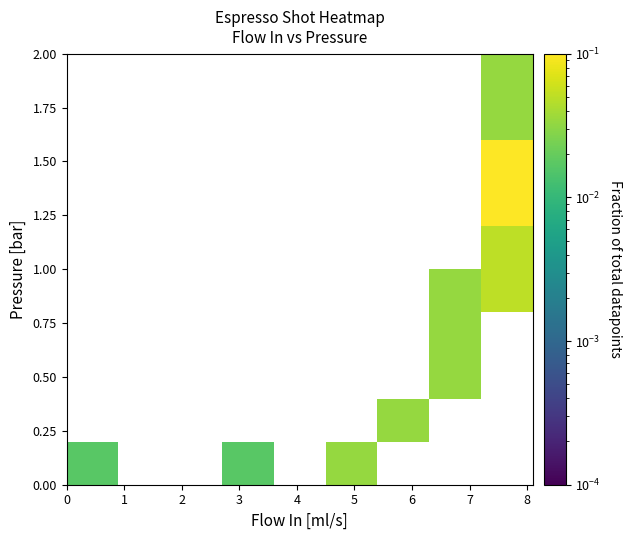

How many series are shown in this chart?

10